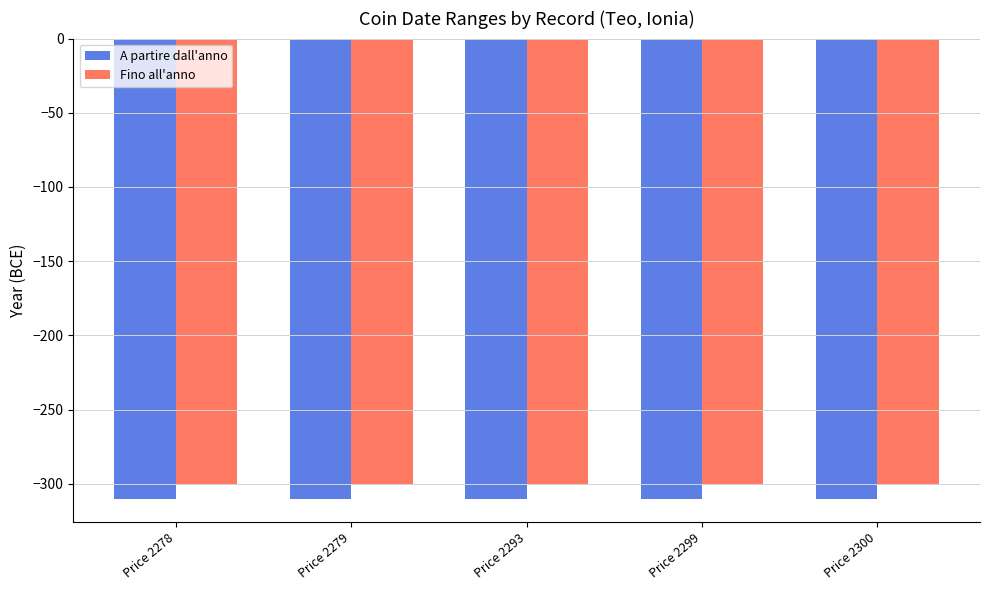

What is the sum of the A partire dall'anno values at Price 2278 and Price 2300?

-620